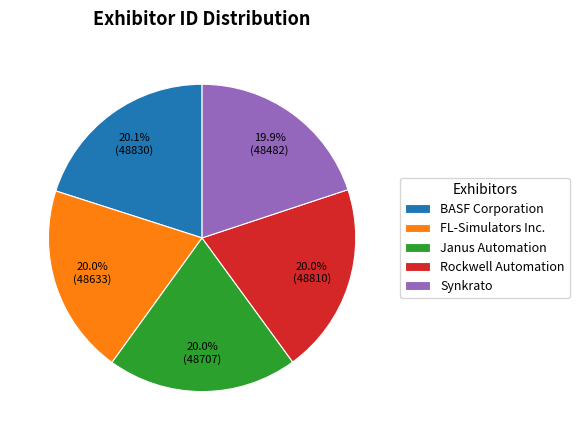

Approximately how many times larger is the value at FL-Simulators Inc. compared to Synkrato?

1.0